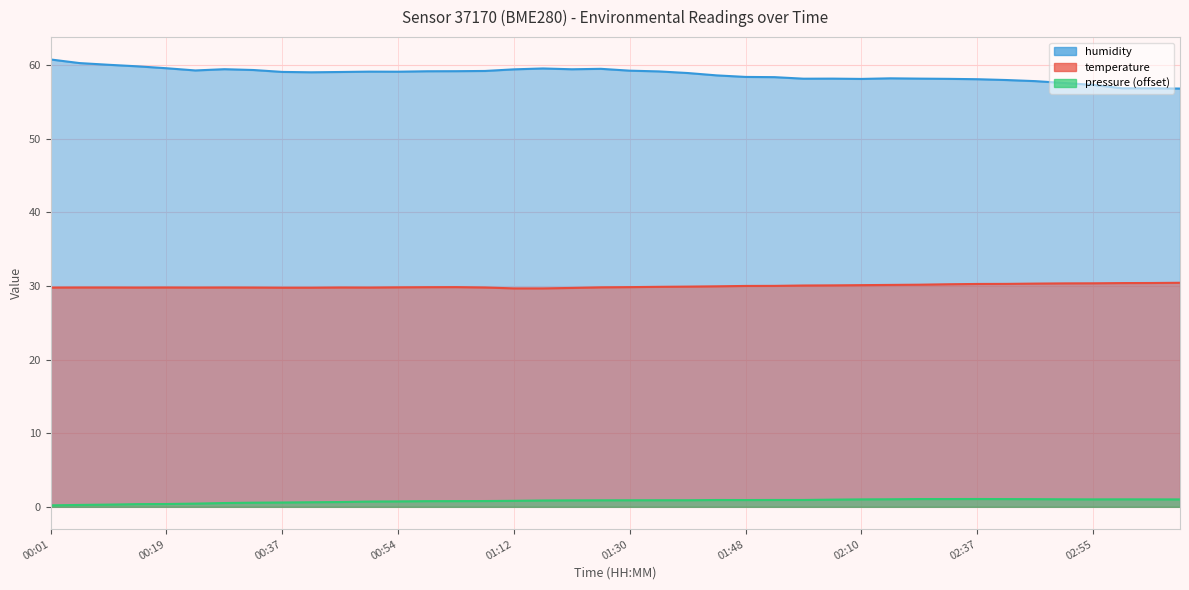

What is the highest value of the temperature series?

30.4